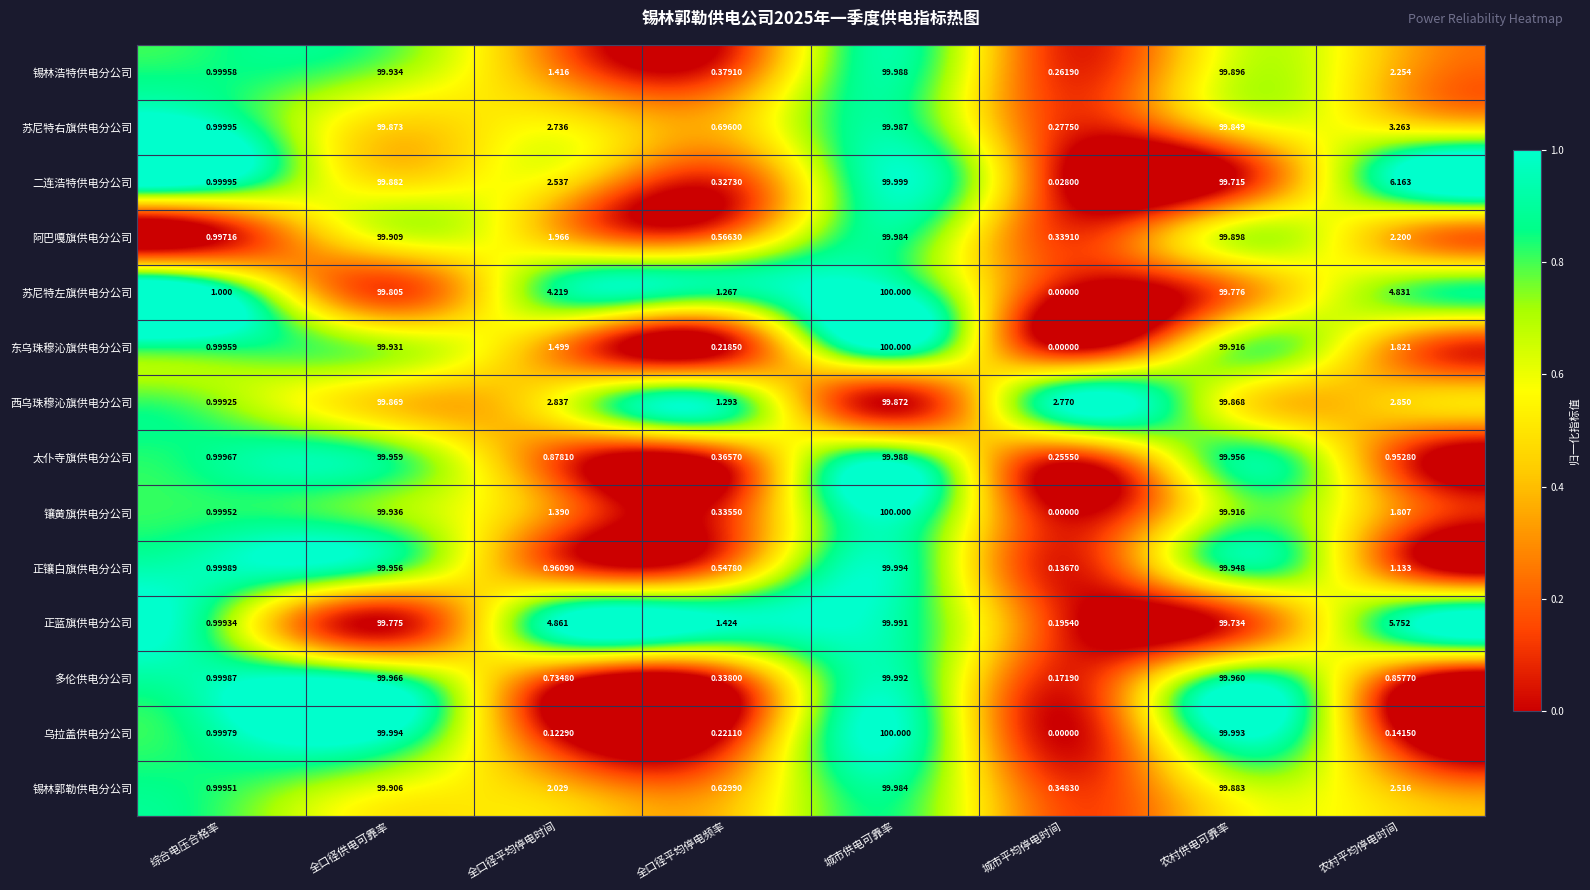

Which series changed the most between 全口径供电可靠率 and 城市供电可靠率?

正蓝旗供电分公司